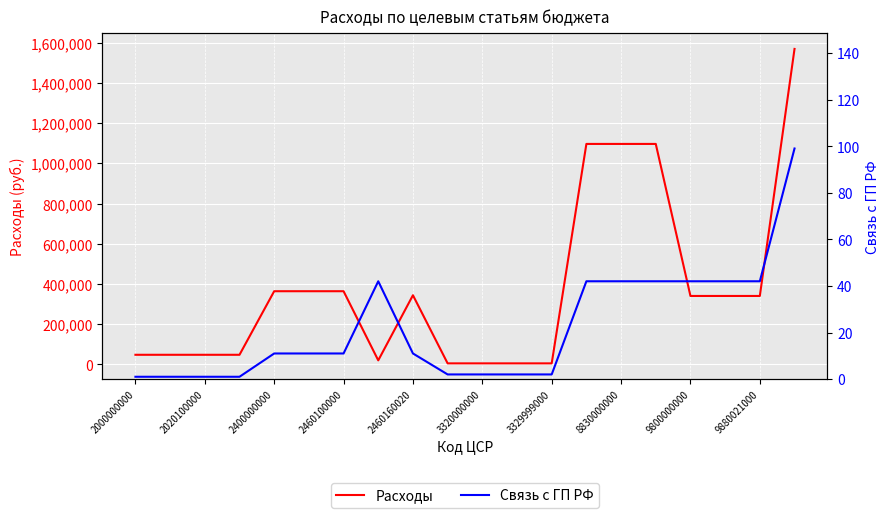

Is it true that Расходы equals 642117.7 at 2460160020?

False